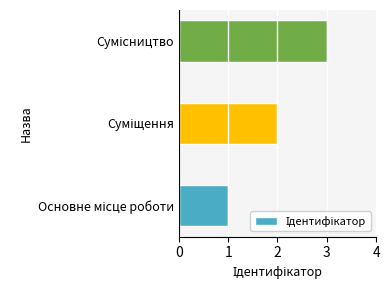

What is the greatest value displayed?

3